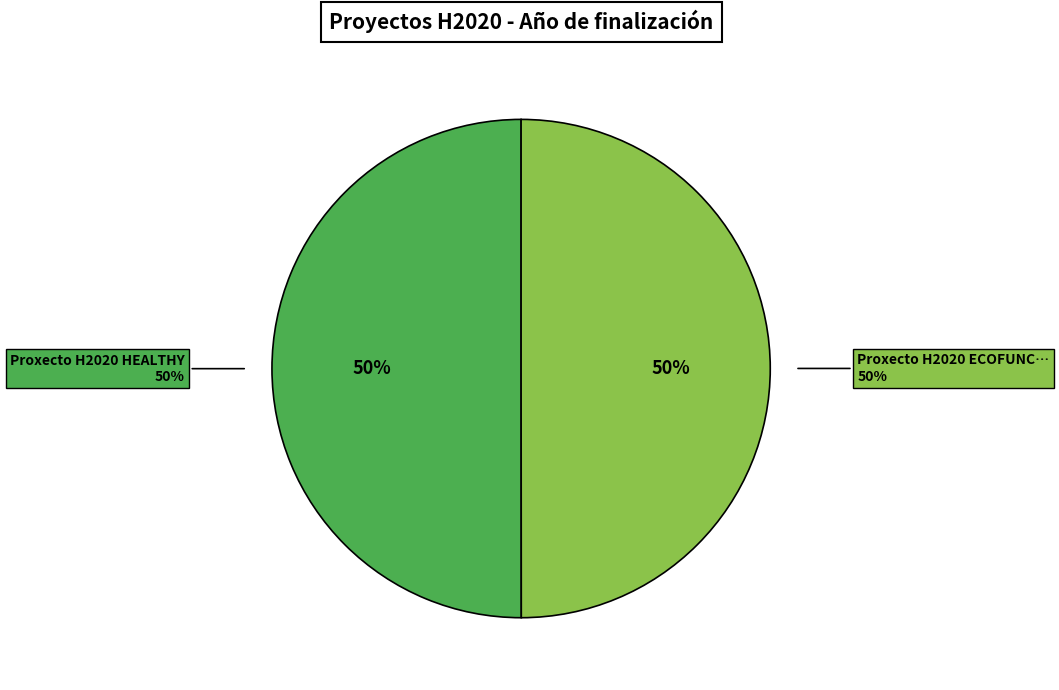

Is there a majority slice in this chart?

Yes